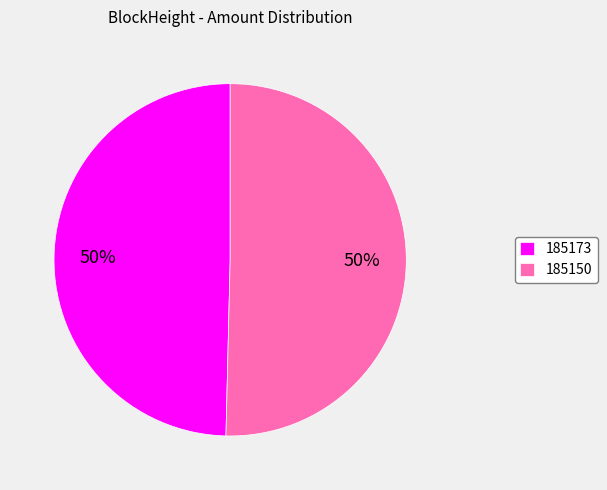

To the nearest percent, what is the combined percentage of 185173 and 185150?

100%